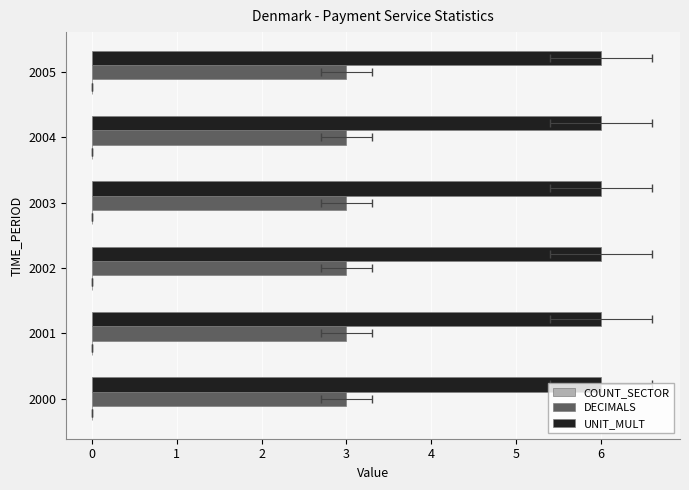

Reading right to left, list all the values displayed in this chart.

COUNT_SECTOR: 0	0	0	0	0	0
DECIMALS: 3	3	3	3	3	3
UNIT_MULT: 6	6	6	6	6	6